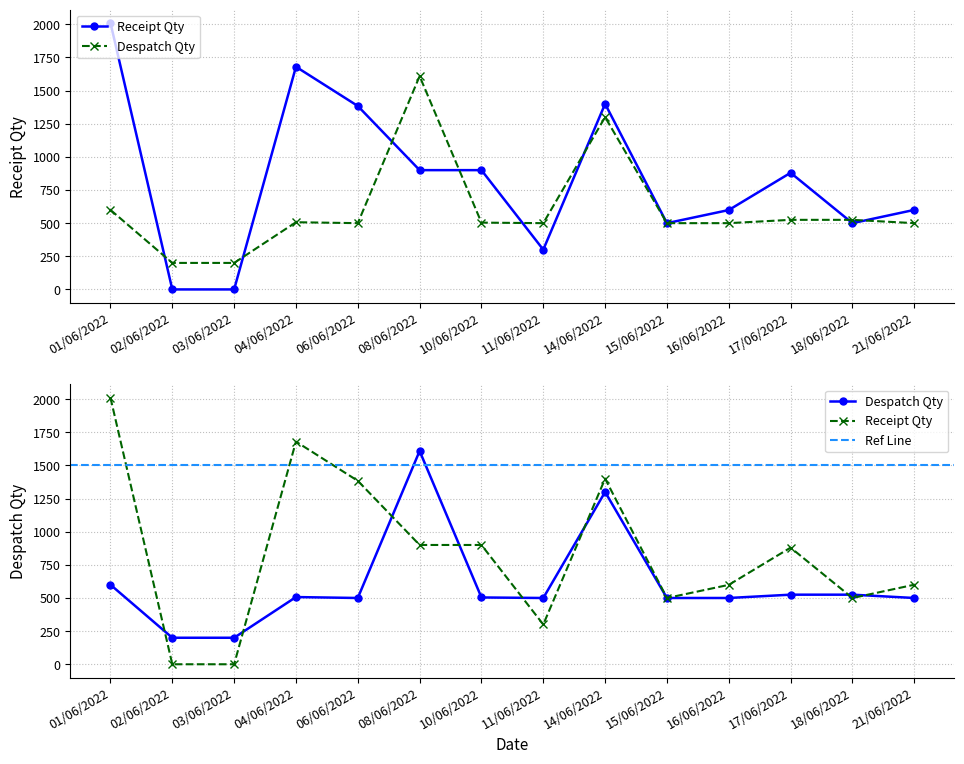

Rank the categories by Receipt Qty value from highest to lowest.

01/06/2022, 04/06/2022, 14/06/2022, 06/06/2022, 08/06/2022, 10/06/2022, 17/06/2022, 21/06/2022, 16/06/2022, 15/06/2022, 18/06/2022, 11/06/2022, 02/06/2022, 03/06/2022